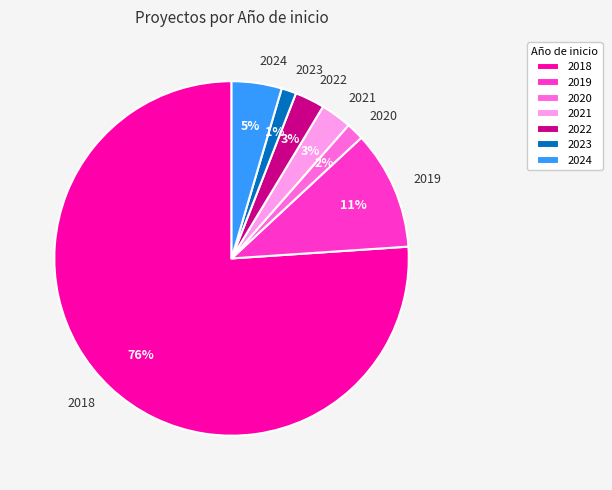

How many slices are in this pie chart?

7